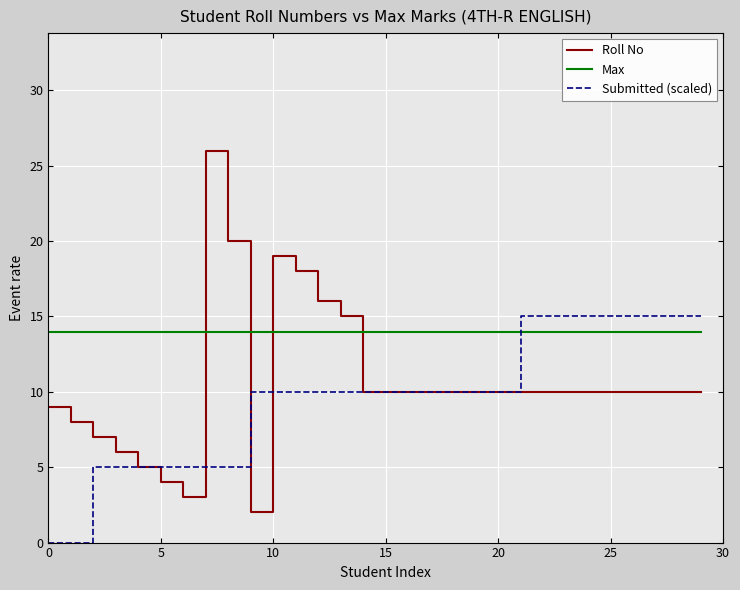

What is the maximum value shown in the chart?

26